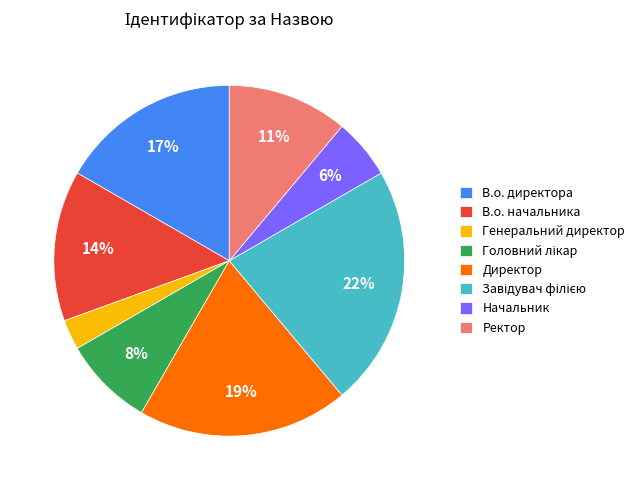

True or false: Начальник accounts for 6% of the total.

True